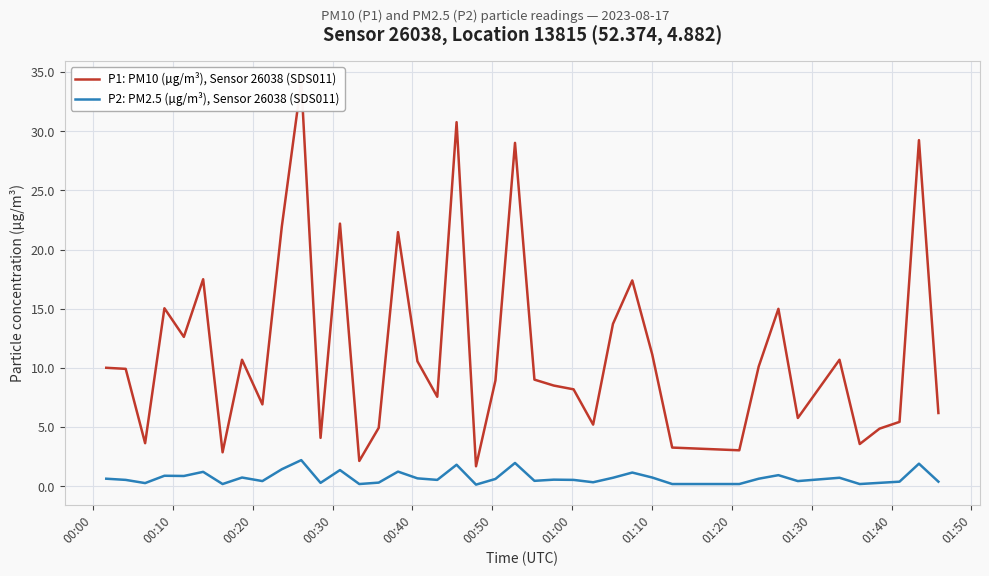

Which series has the largest total across all categories?

P1: PM10 (µg/m³), Sensor 26038 (SDS011)